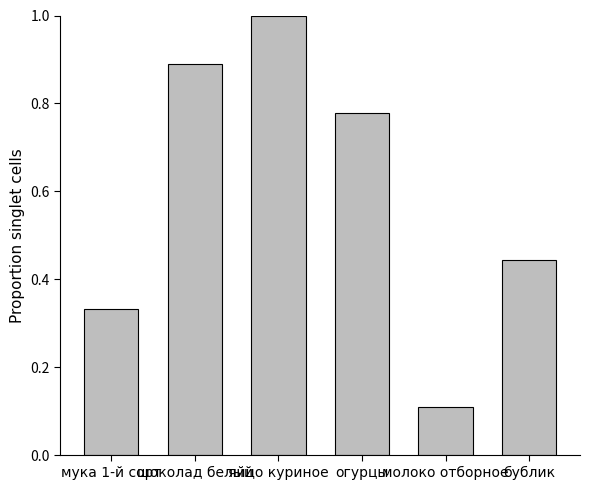

What is the sum of all values?

3.6